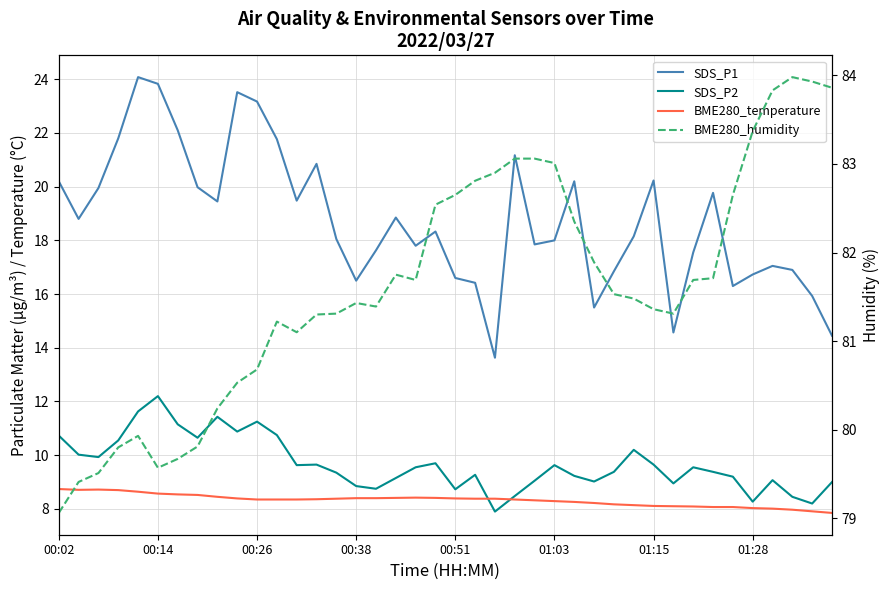

Reading right to left, what are all the values shown in this chart?

SDS_P1: 14.4	15.9	16.9	17.1	16.7	16.3	19.8	17.6	14.6	20.2	18.1	16.9	15.5	20.2	18.0	17.9	21.2	13.6	16.4	16.6	18.3	17.8	18.9	17.6	16.5	18.1	20.9	19.5	21.8	23.2	23.5	19.4	20.0	22.1	23.8	24.1	21.8	19.9	18.8	20.2
SDS_P2: 9.0	8.2	8.4	9.1	8.3	9.2	9.4	9.6	8.9	9.7	10.2	9.4	9.0	9.2	9.6	9.1	8.5	7.9	9.3	8.7	9.7	9.6	9.2	8.8	8.8	9.3	9.7	9.6	10.8	11.2	10.9	11.4	10.7	11.2	12.2	11.6	10.6	9.9	10.0	10.7
BME280_temperature: 7.8	7.9	8.0	8.0	8.0	8.1	8.1	8.1	8.1	8.1	8.1	8.2	8.2	8.3	8.3	8.3	8.3	8.4	8.4	8.4	8.4	8.4	8.4	8.4	8.4	8.4	8.4	8.3	8.3	8.3	8.4	8.4	8.5	8.5	8.6	8.6	8.7	8.7	8.7	8.7
BME280_humidity: 83.9	83.9	84.0	83.8	83.4	82.7	81.7	81.7	81.3	81.4	81.5	81.5	81.9	82.3	83.0	83.1	83.1	82.9	82.8	82.7	82.5	81.7	81.8	81.4	81.4	81.3	81.3	81.1	81.2	80.7	80.5	80.2	79.8	79.7	79.6	79.9	79.8	79.5	79.4	79.1